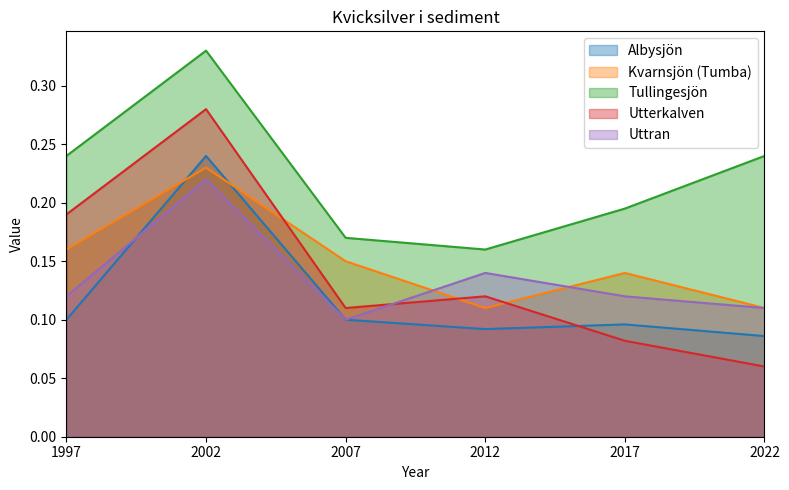

Rank the series by their maximum value, from highest to lowest.

Tullingesjön, Utterkalven, Albysjön, Kvarnsjön (Tumba), Uttran